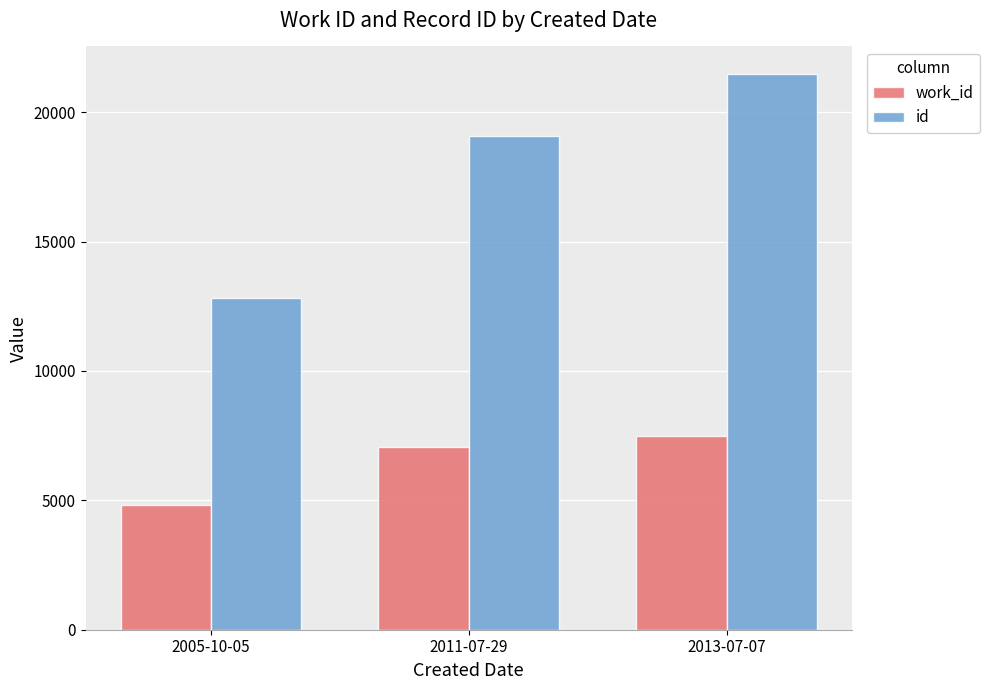

What is the difference between the highest and lowest values at 2011-07-29?

12011